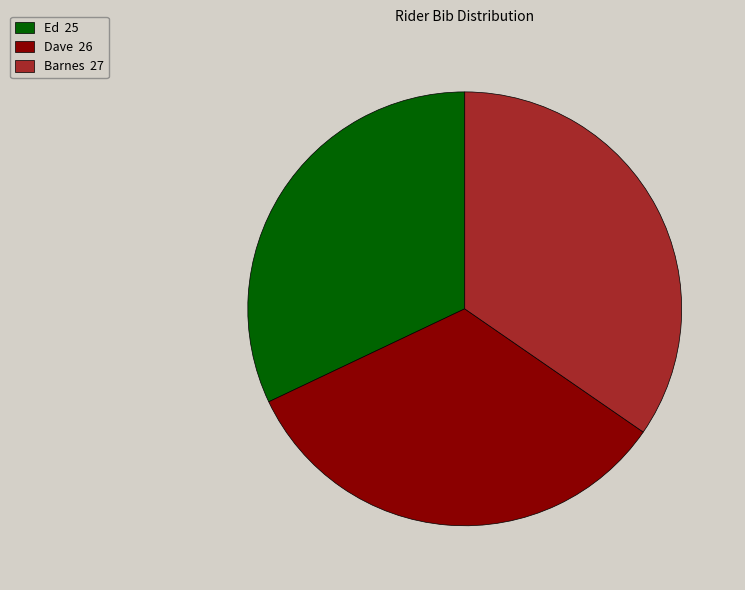

How many segments does this pie chart have?

3